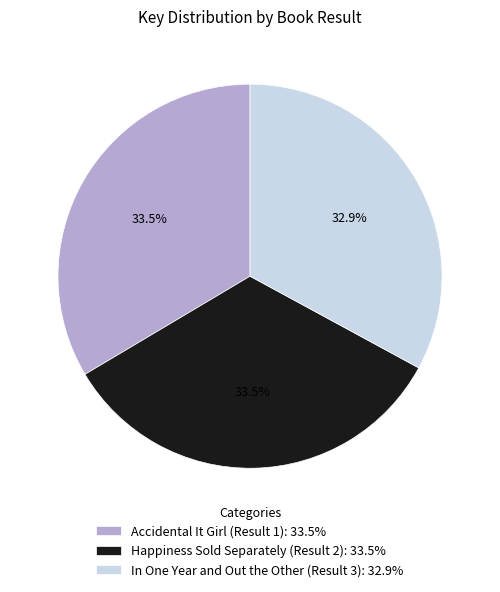

What percentage is the In One Year and Out the Other (Result 3) slice, to the nearest percent?

33%